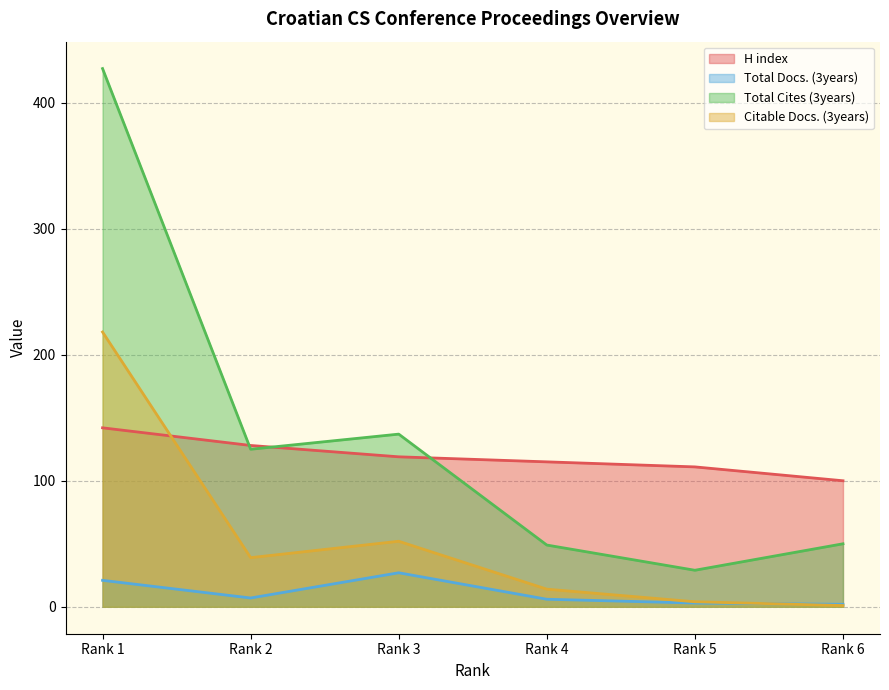

At which category is the sum across all series the highest?

Rank 1